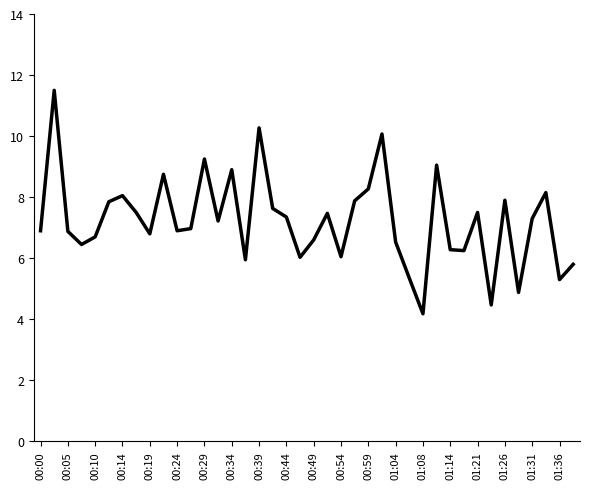

What is the difference between the maximum and minimum values?

7.3